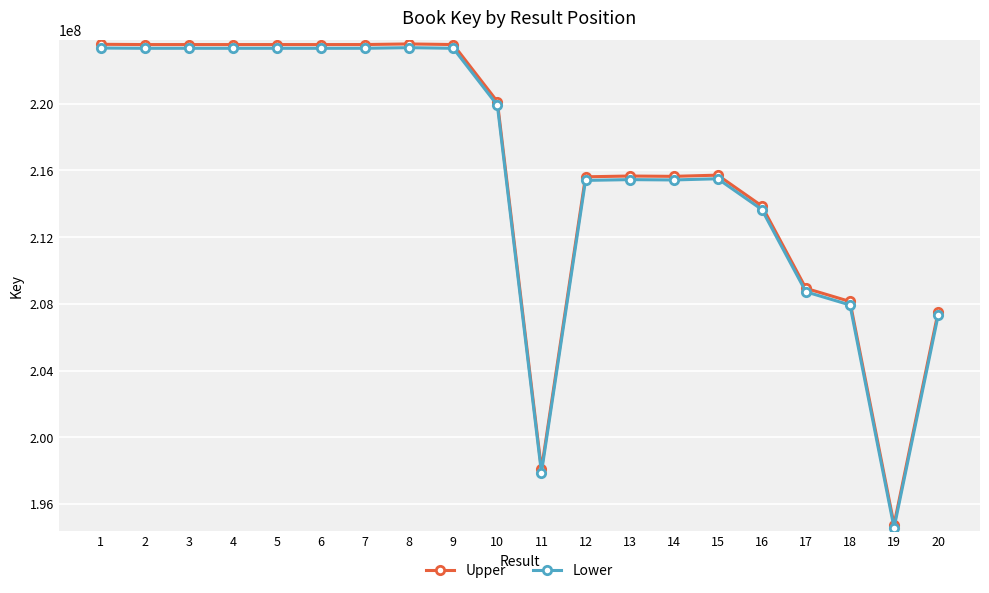

True or false: Lower and Upper intersect in this chart.

False